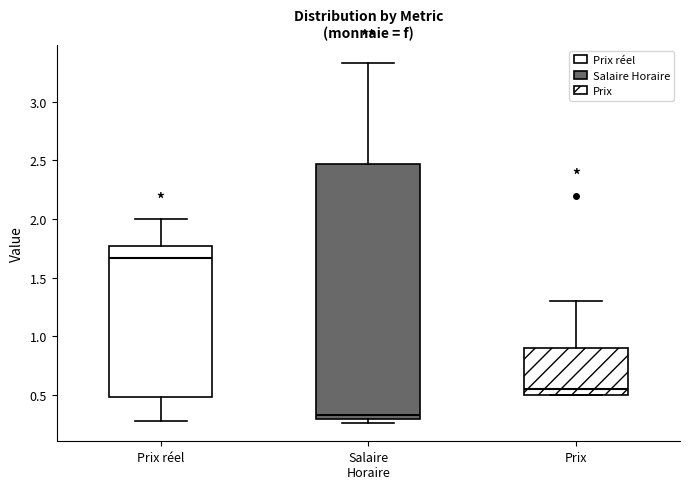

Comparing the boxes themselves (not the whiskers), which one is the tallest?

Salaire Horaire